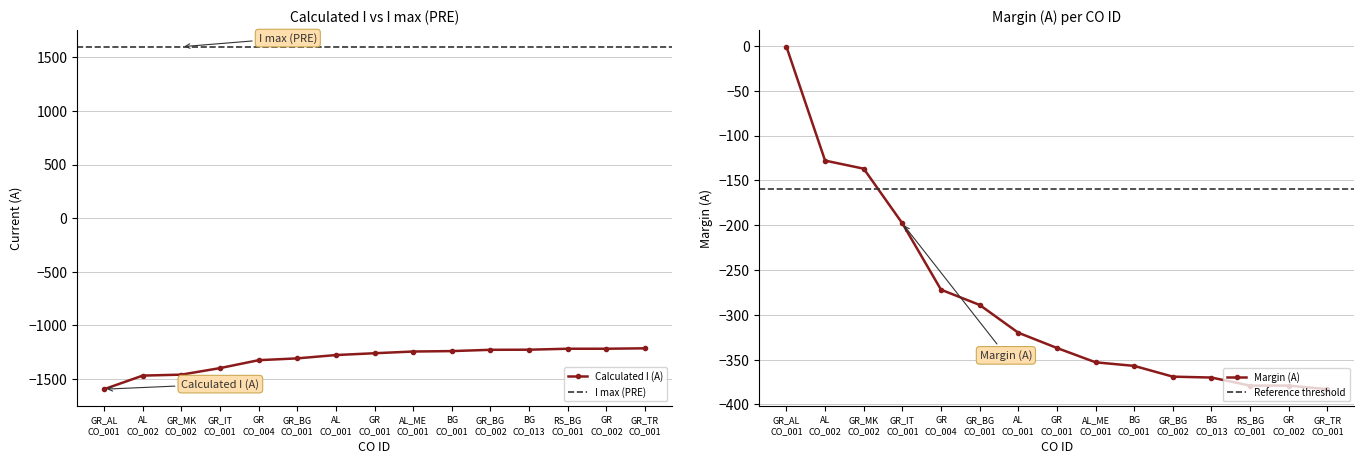

What is the minimum value for Calculated I (A)?

-1599